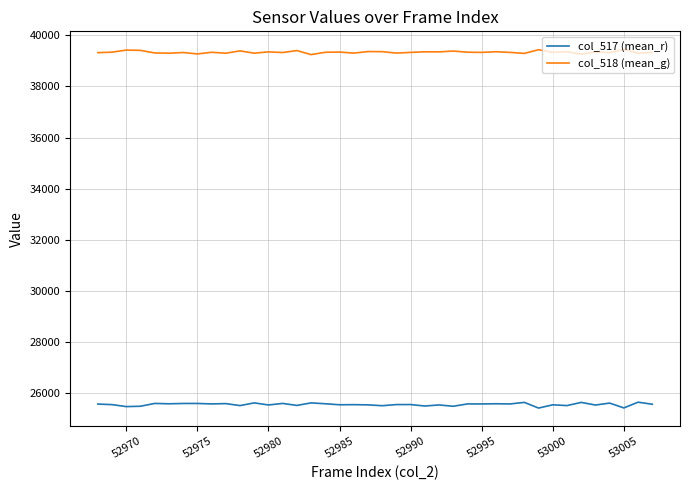

True or false: col_517 (mean_r) and col_518 (mean_g) intersect in this chart.

False